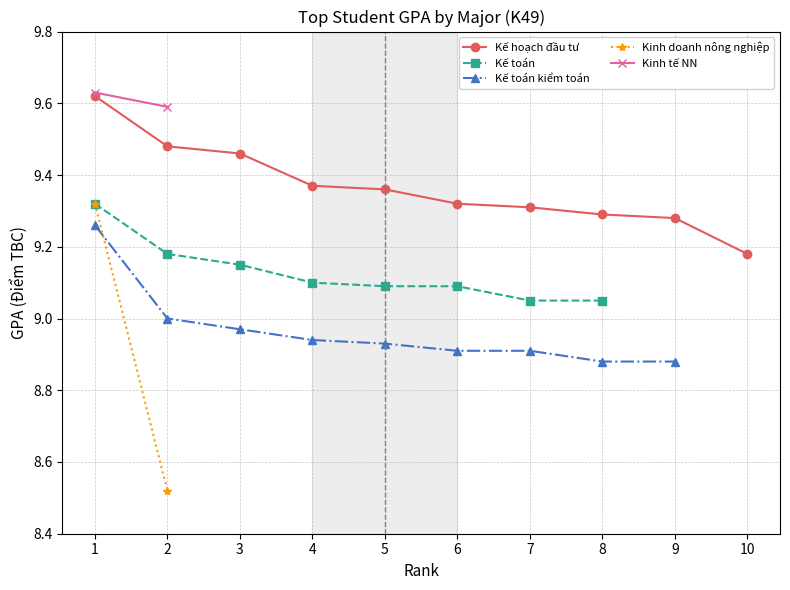

The value of Kế hoạch đầu tư at 3 is 13.3. True or false?

False